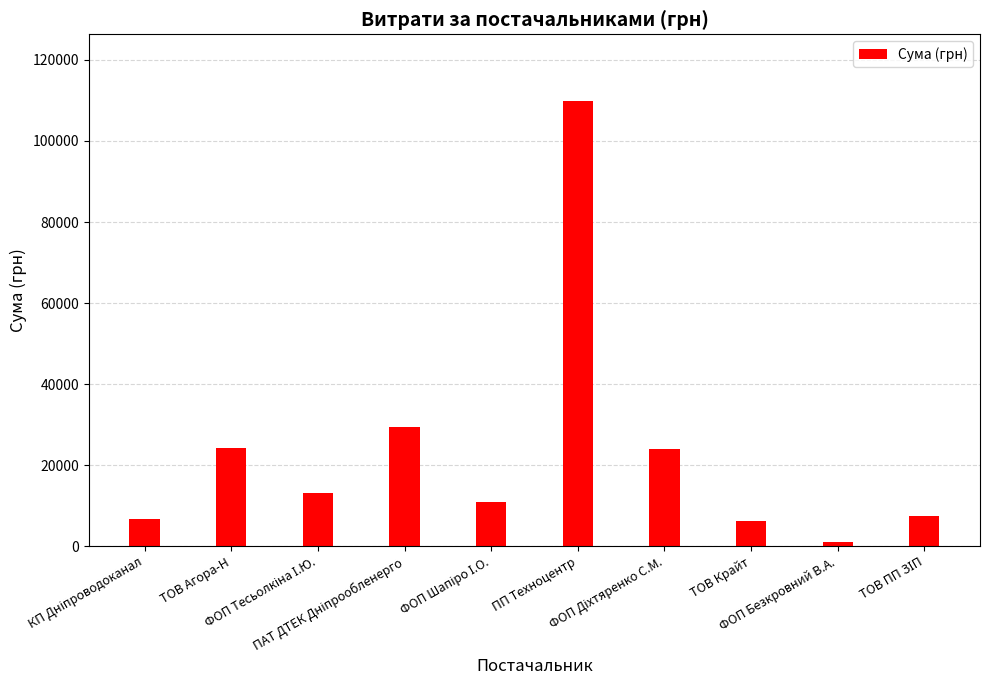

What is the label of the 2nd bar from the left?

ТОВ Агора-Н